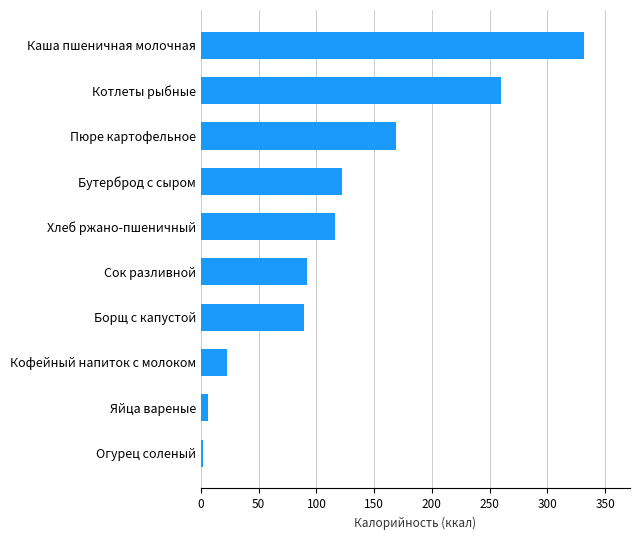

What is the difference between the maximum and minimum values?

330.4